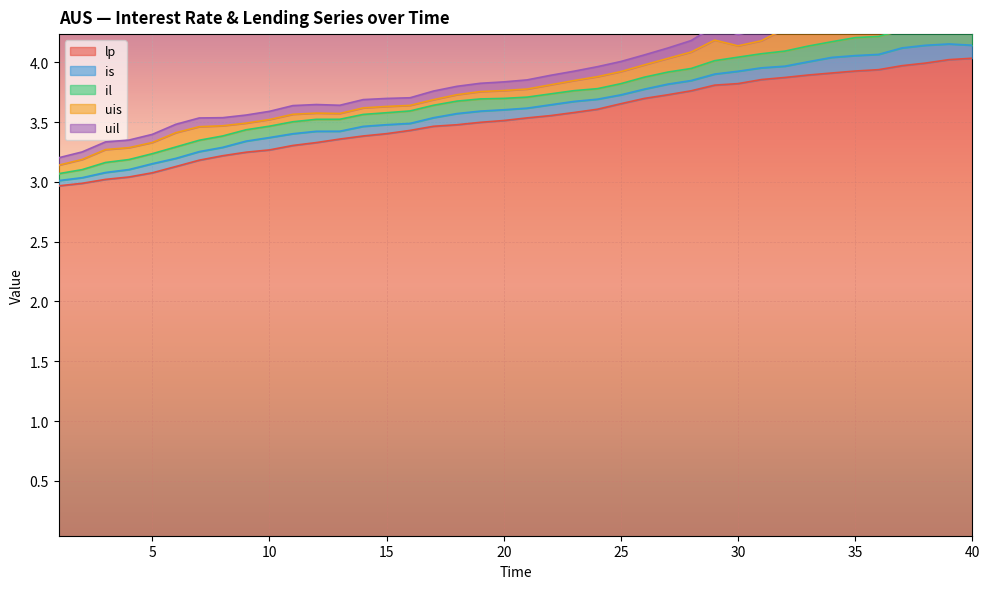

Where is the first local maximum for uis?

3